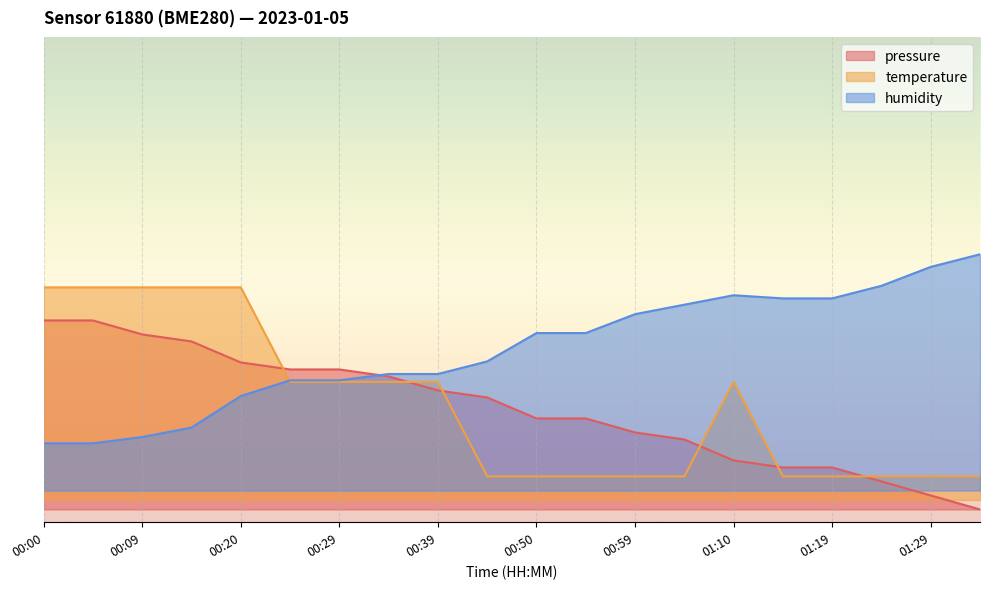

In humidity, how many points are higher than both neighbors (excluding endpoints)?

1